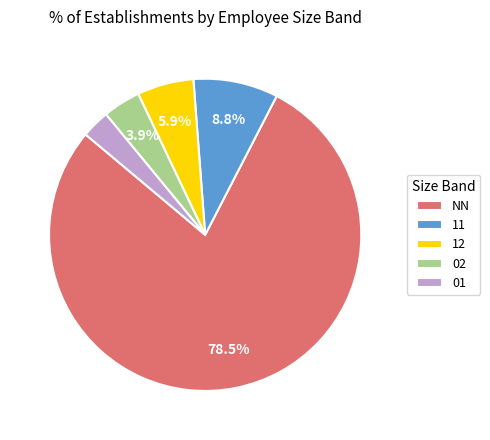

How much of the chart is everything except 11?

91.2%